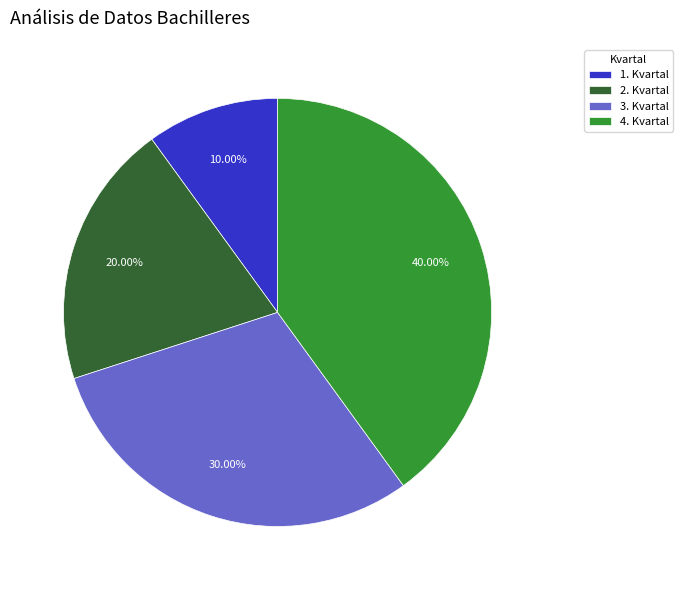

To the nearest percent, what is the combined percentage of 2. Kvartal and 3. Kvartal?

50%